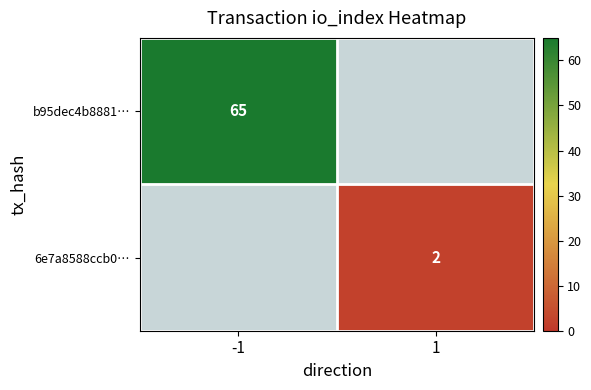

Is it true that b95dec4b8881… equals 65 at -1?

True